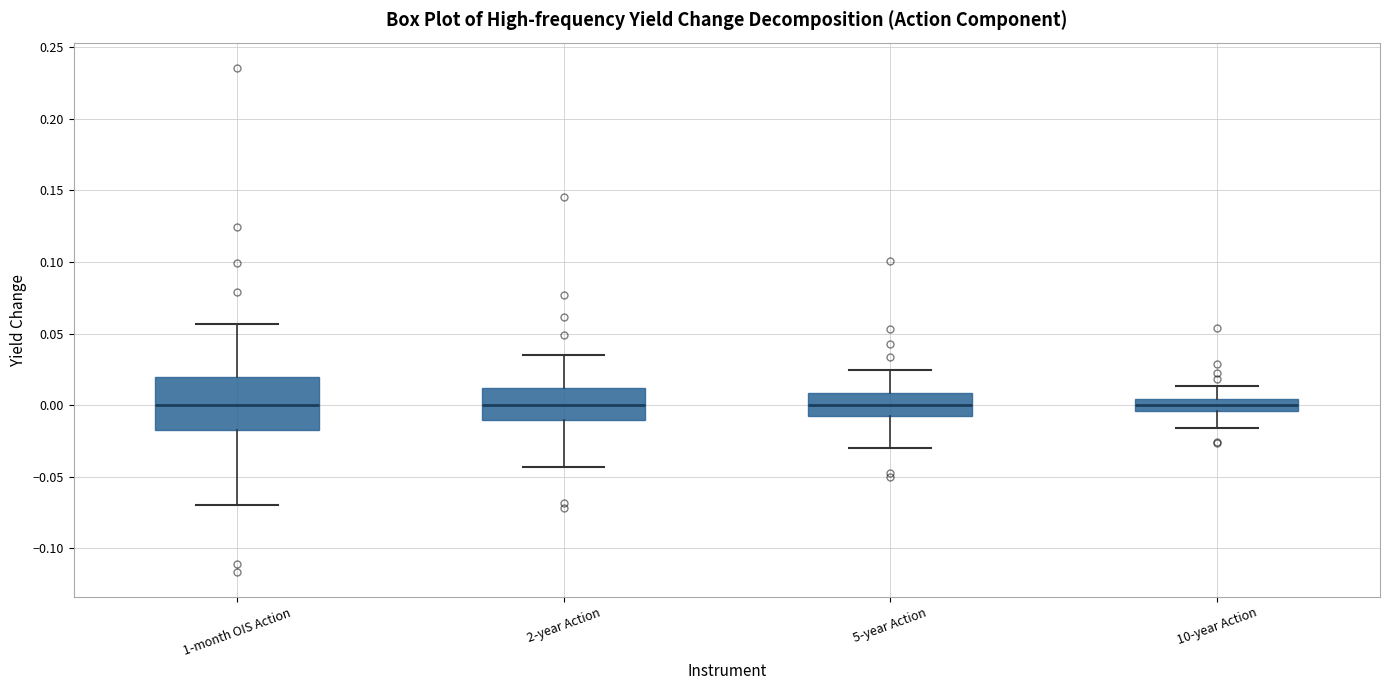

Reading left to right, transcribe this box plot: for each box, give where its median line is, the range the box spans, and where its two whiskers end, as read against the y-axis. The values are not printed on the chart, so give them approximately, as read against the axis.

1-month OIS Action: median 0.000, box -0.015 to 0.020, whiskers -0.070 to 0.055
2-year Action: median 0.000, box -0.010 to 0.010, whiskers -0.045 to 0.035
5-year Action: median 0.000, box -0.005 to 0.010, whiskers -0.030 to 0.025
10-year Action: median 0.000, box -0.005 to 0.005, whiskers -0.015 to 0.015